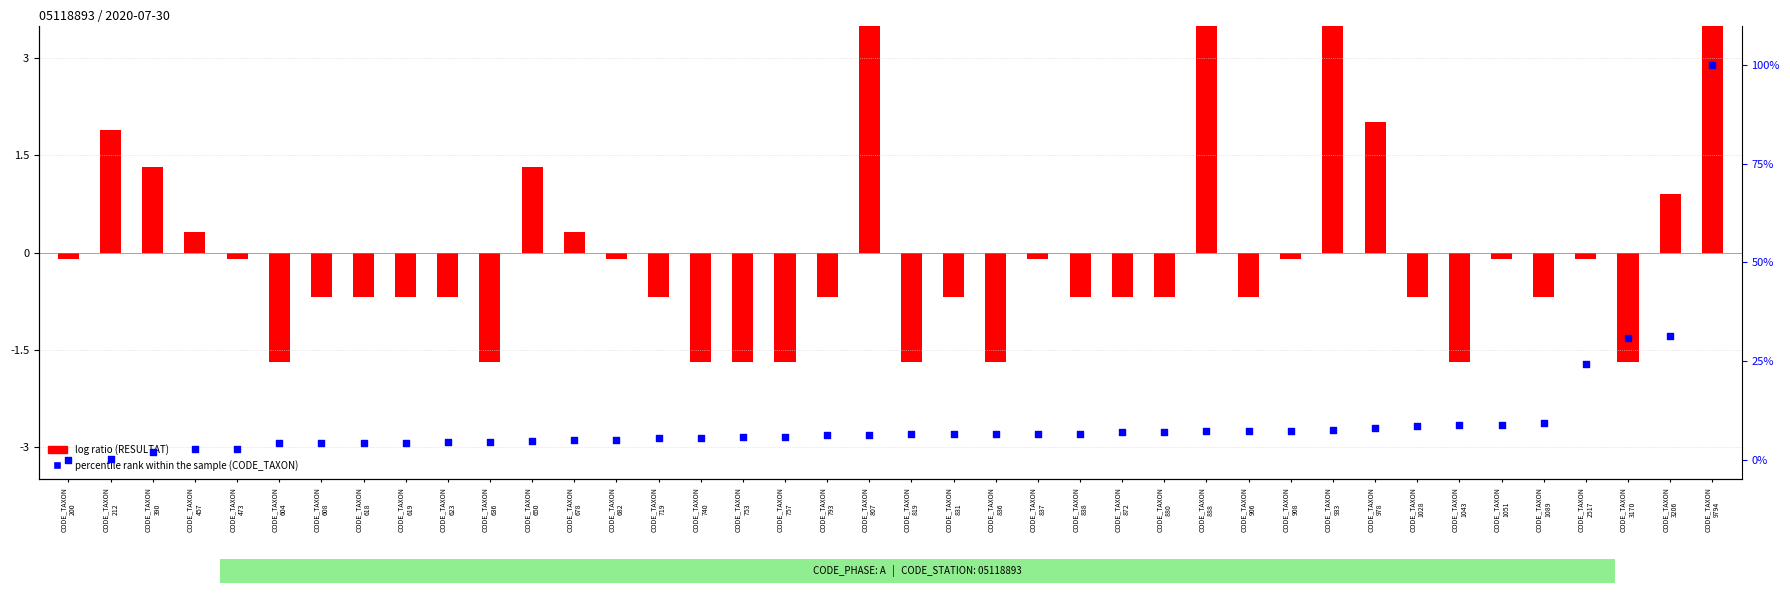

Which series has the widest spread of Y values?

percentile rank within the sample